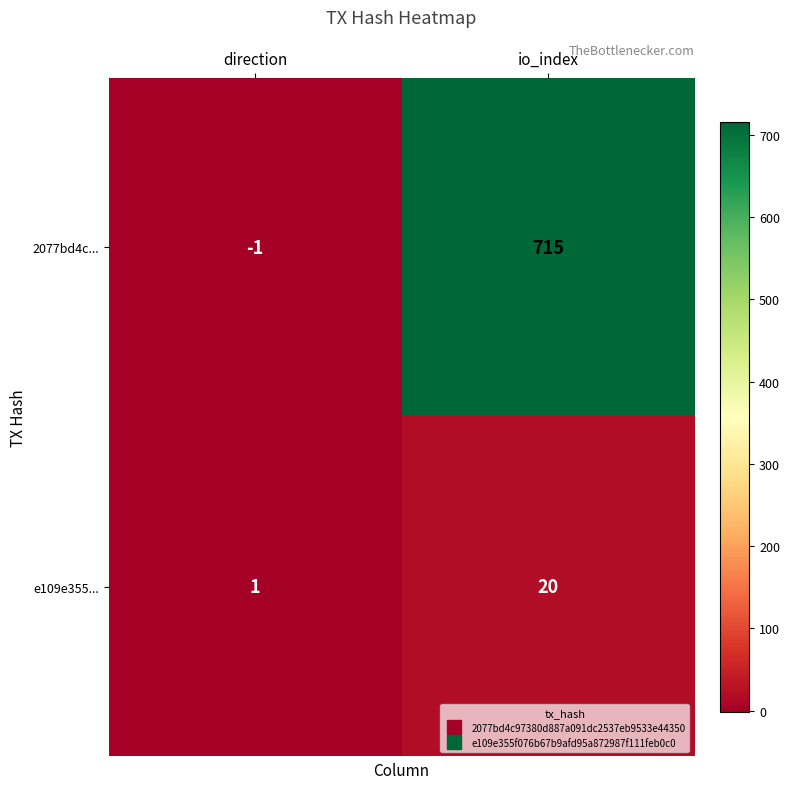

Reading left to right, list all the values displayed in this chart.

2077bd4c...: direction=-1	io_index=715
e109e355...: direction=1	io_index=20